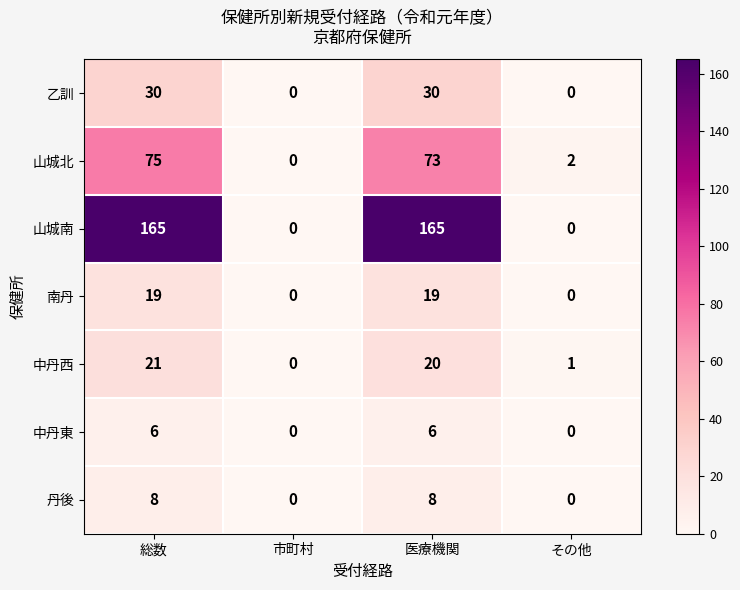

Which series changed the most between 総数 and 市町村?

山城南